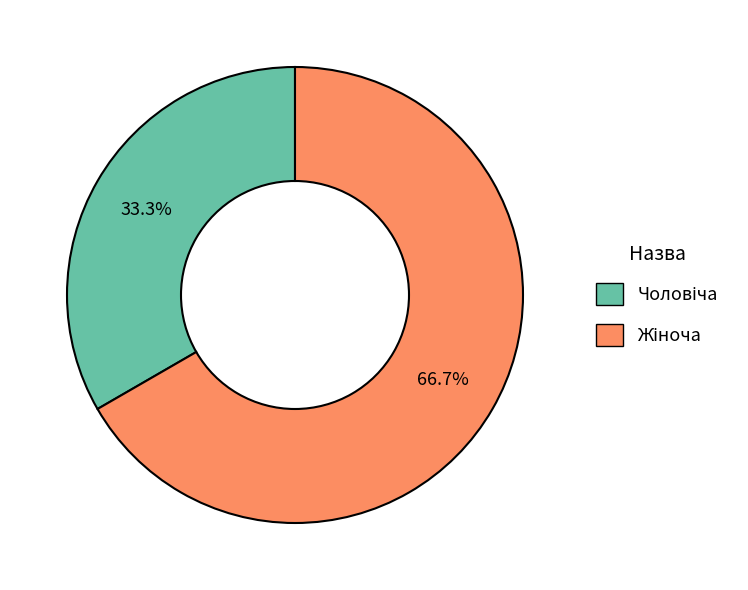

How many slices are in this pie chart?

2